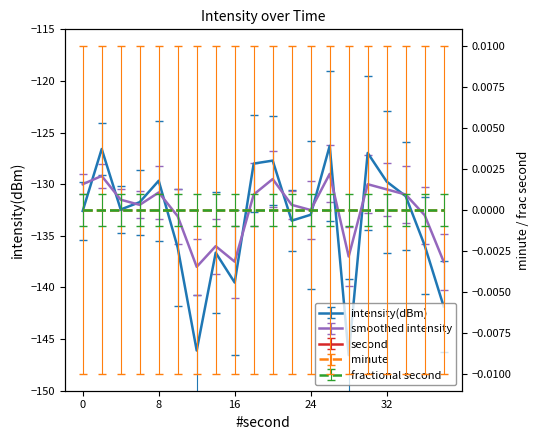

Reading left to right, extract all data points from this chart.

intensity(dBm): 0=-132.6	2=-126.6	4=-132.4	6=-131.7	8=-129.7	10=-136.1	12=-146.1	14=-136.6	16=-139.5	18=-128.0	20=-127.7	22=-133.5	24=-133.0	26=-126.3	28=-146.6	30=-127.0	32=-129.7	34=-131.2	36=-135.9	38=-141.8
second: 0=0.0	2=2.0	4=4.0	6=6.0	8=8.0	10=10.0	12=12.0	14=14.0	16=16.0	18=18.0	20=20.0	22=22.0	24=24.0	26=26.0	28=28.0	30=30.0	32=32.0	34=34.0	36=36.0	38=38.0
smoothed intensity: 0=-130.0	2=-129.2	4=-131.5	6=-132.0	8=-130.8	10=-133.1	12=-138.0	14=-136.0	16=-137.5	18=-131.0	20=-129.5	22=-132.0	24=-132.5	26=-129.0	28=-137.0	30=-130.0	32=-130.5	34=-131.0	36=-133.0	38=-137.5